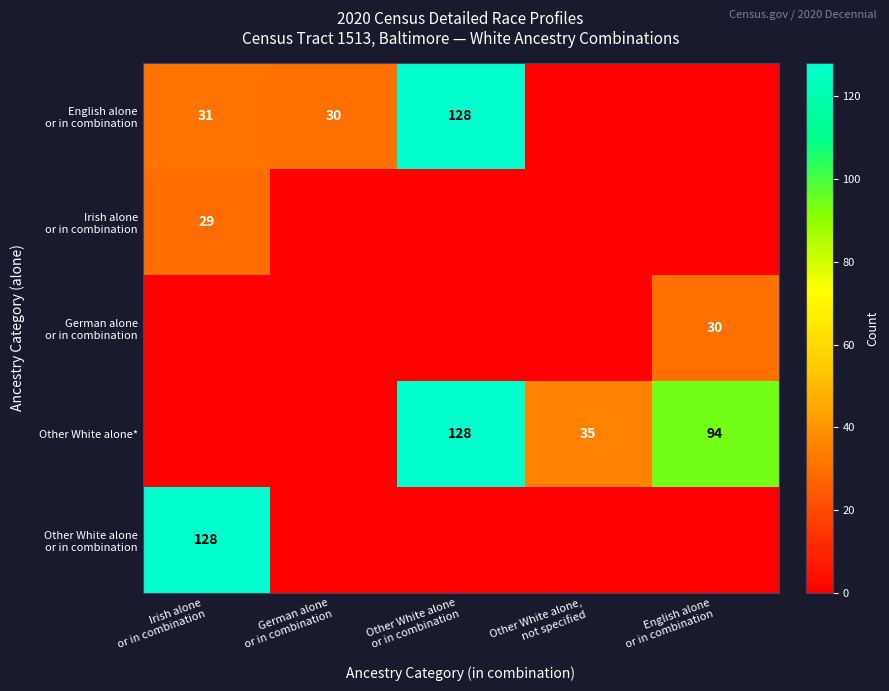

The German alone or in combination series shows -15 at German alone or in combination. True or false?

False